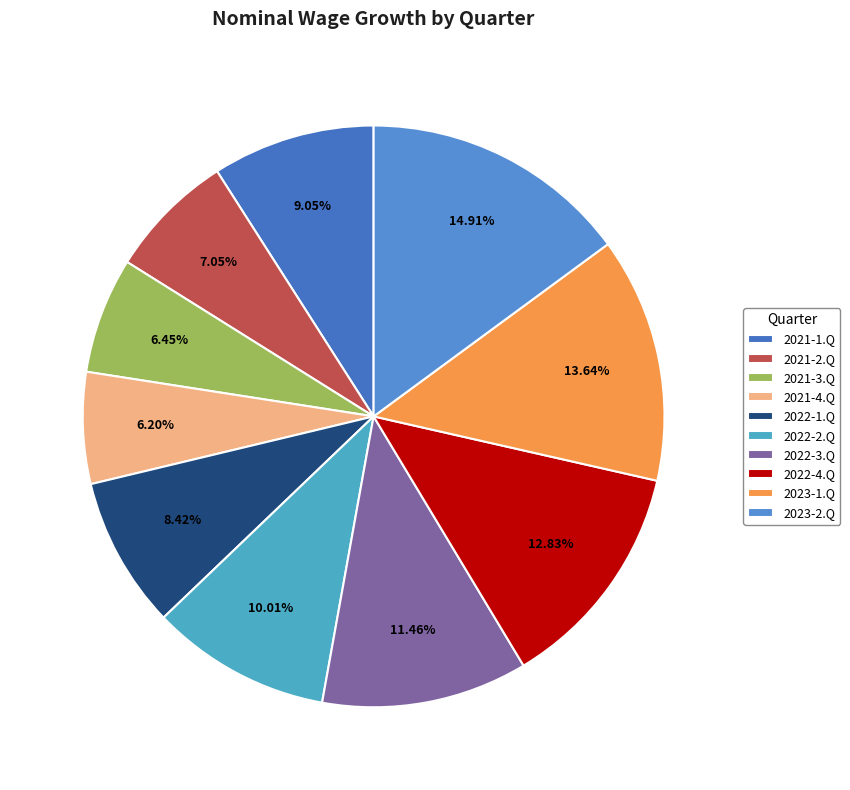

To the nearest percent, what is the combined percentage of 2021-4.Q and 2023-2.Q?

21%